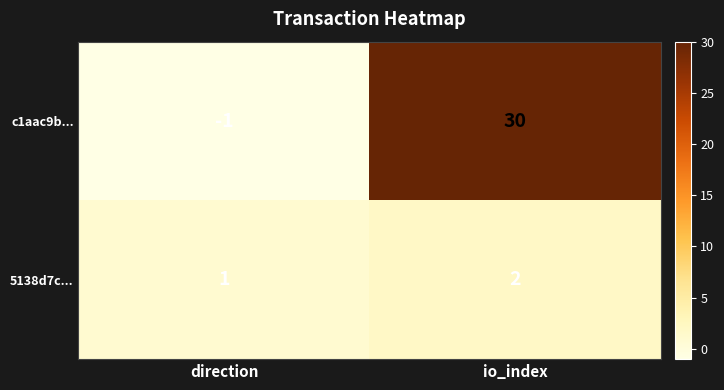

Rank the series by their maximum value, from highest to lowest.

c1aac9b..., 5138d7c...